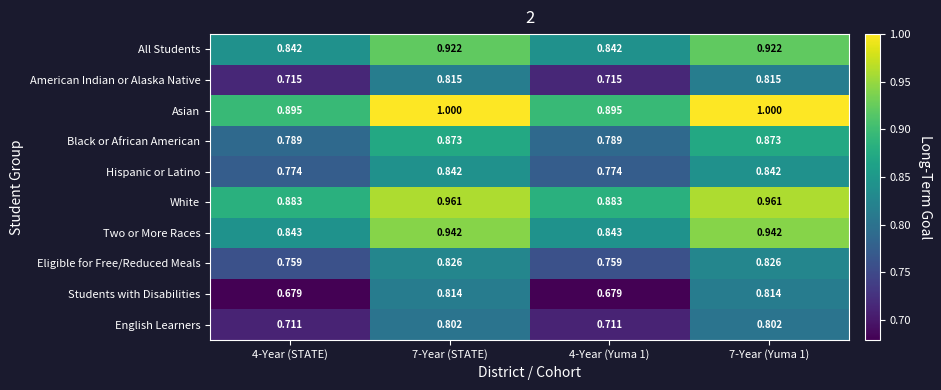

Rank the series at 7-Year (STATE) from highest to lowest value.

Asian, White, Two or More Races, All Students, Black or African American, Hispanic or Latino, Eligible for Free/Reduced Meals, American Indian or Alaska Native, Students with Disabilities, English Learners